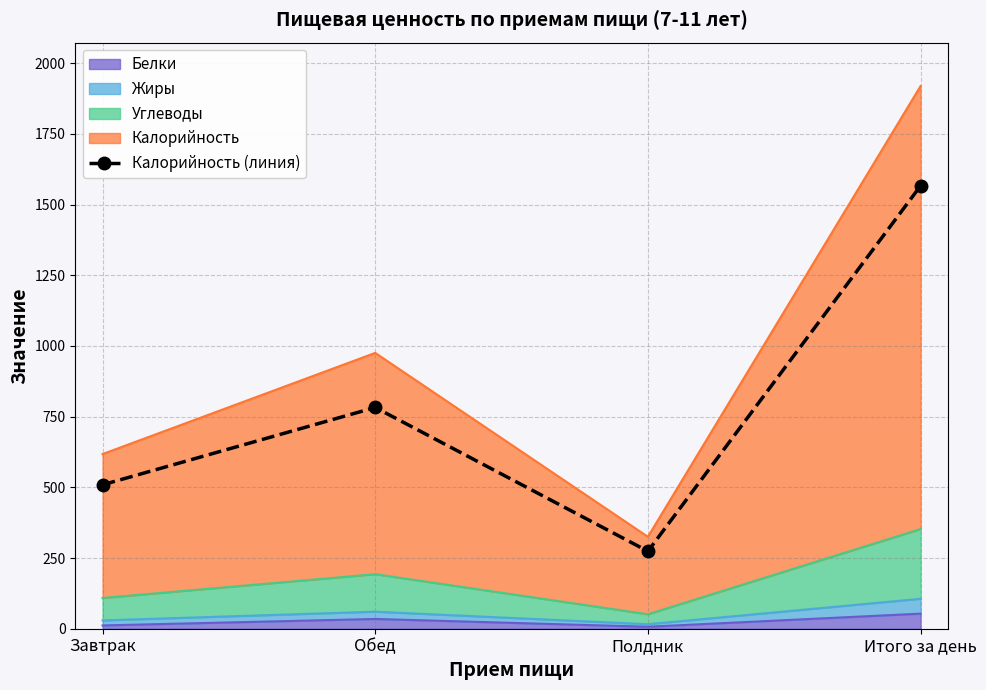

What is the maximum value shown in the chart?

1566.5